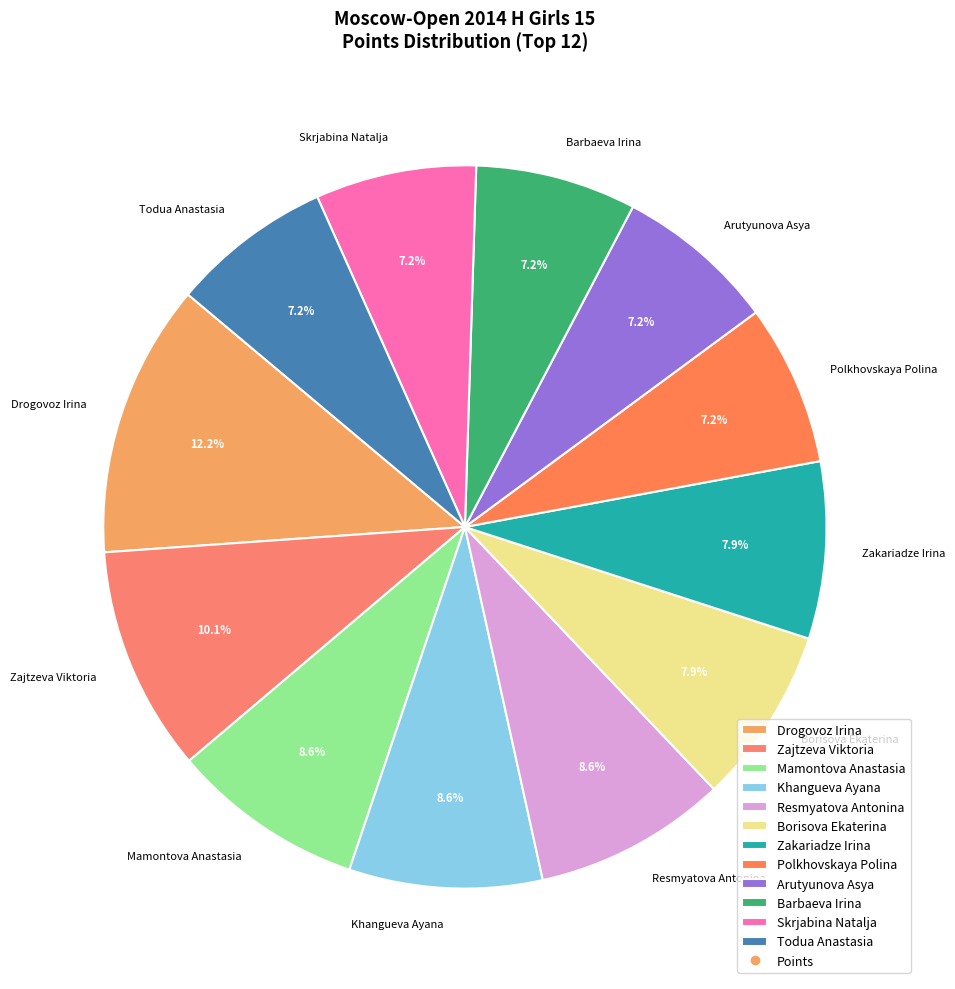

How many slices are in this pie chart?

12